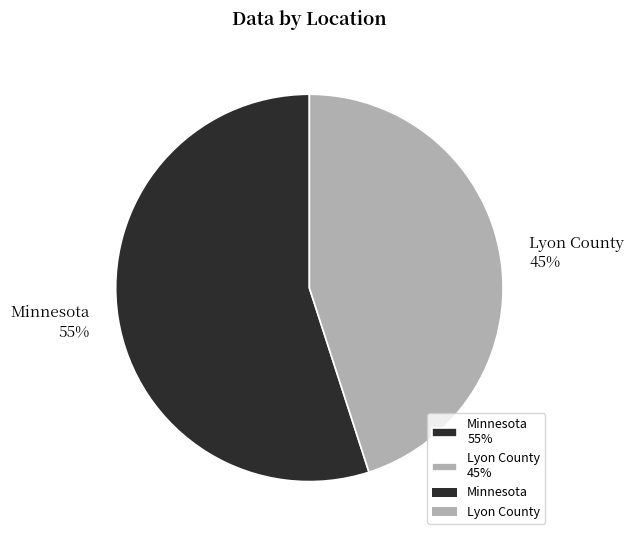

True or false: Lyon County accounts for 45% of the total.

True